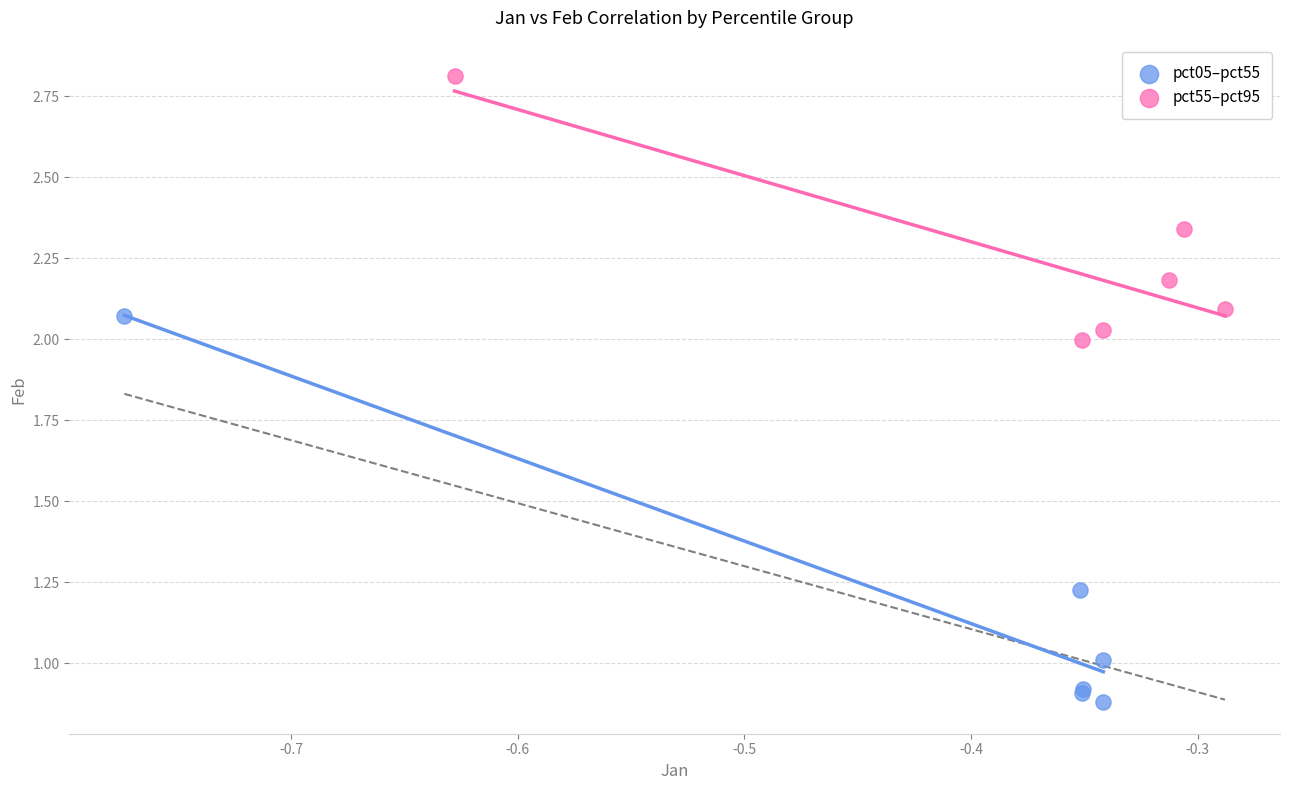

Which series contains the highest Y value?

pct55–pct95